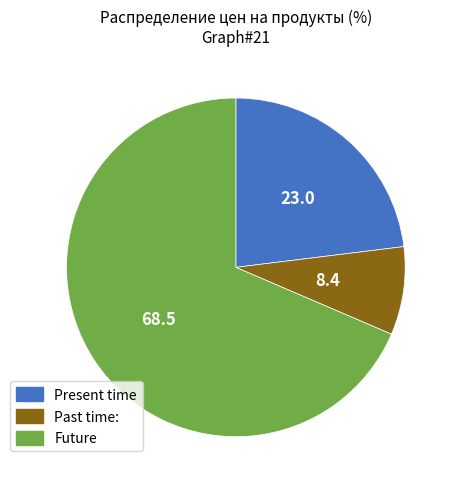

Is there any slice that represents more than half of the pie?

Yes